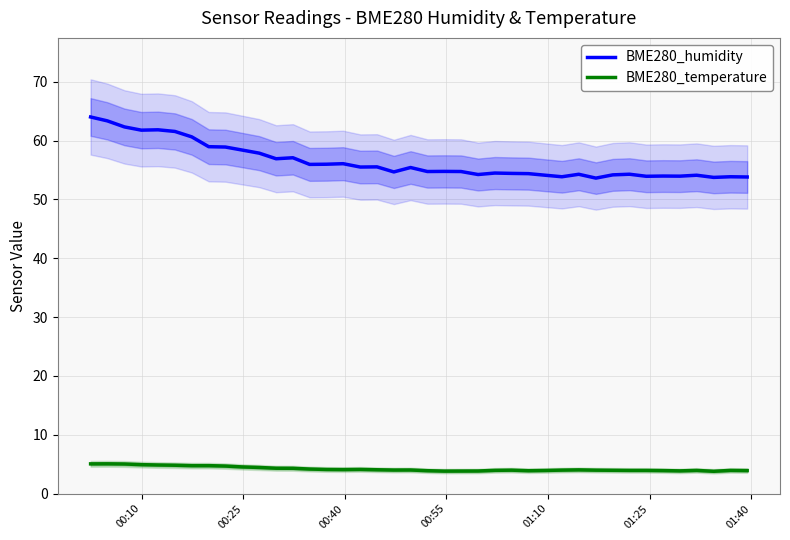

True or false: BME280_temperature and BME280_humidity intersect in this chart.

False